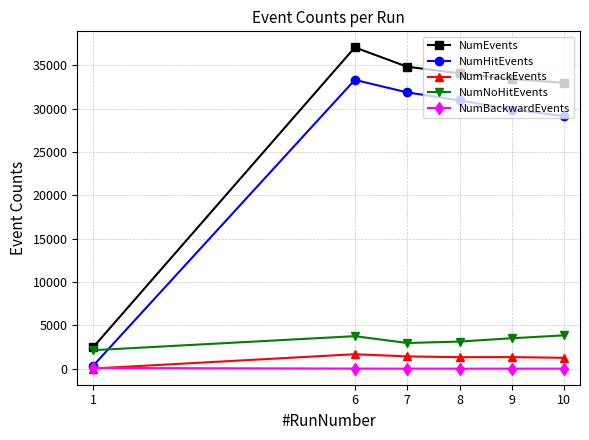

How many lines are shown in the chart?

5